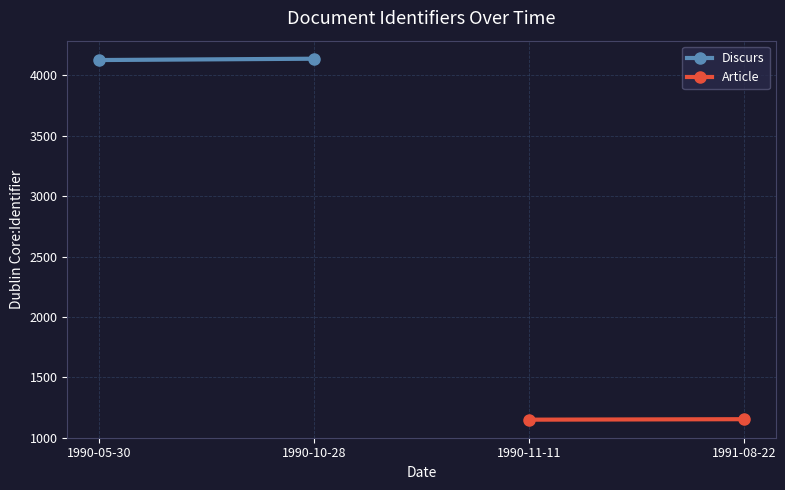

What is the maximum value for Discurs?

4139